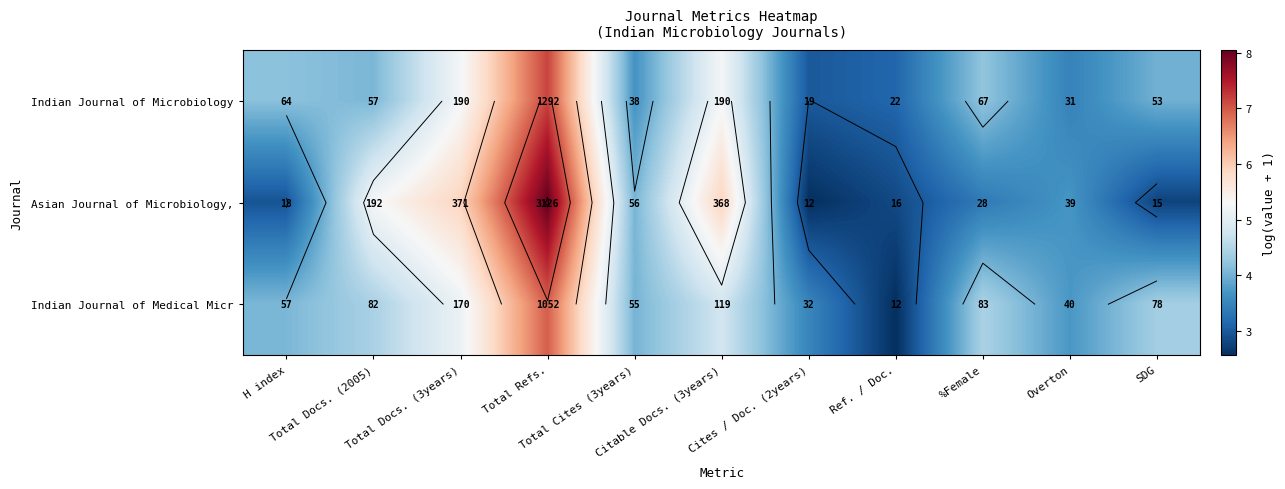

What is the difference between the second highest and minimum values in the Indian Journal of Microbiology series?

2.3